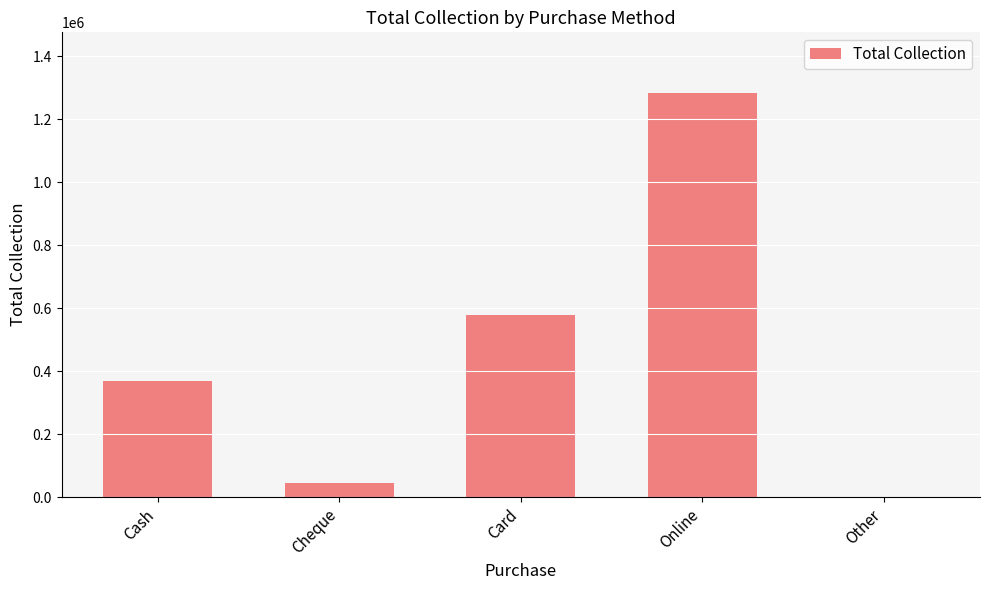

What is the change in value from Cheque to Card?

+535000